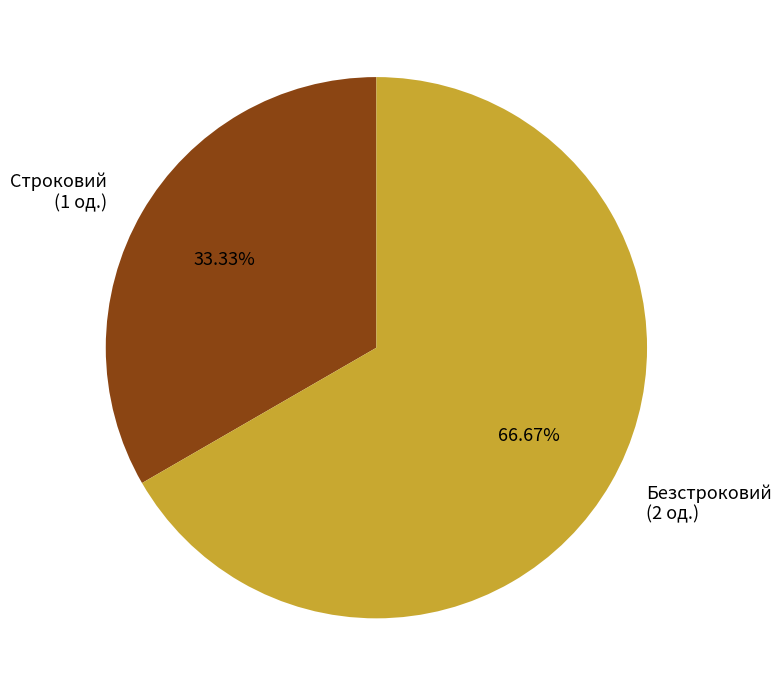

Do Строковий and Безстроковий together represent more than half of the pie?

Yes